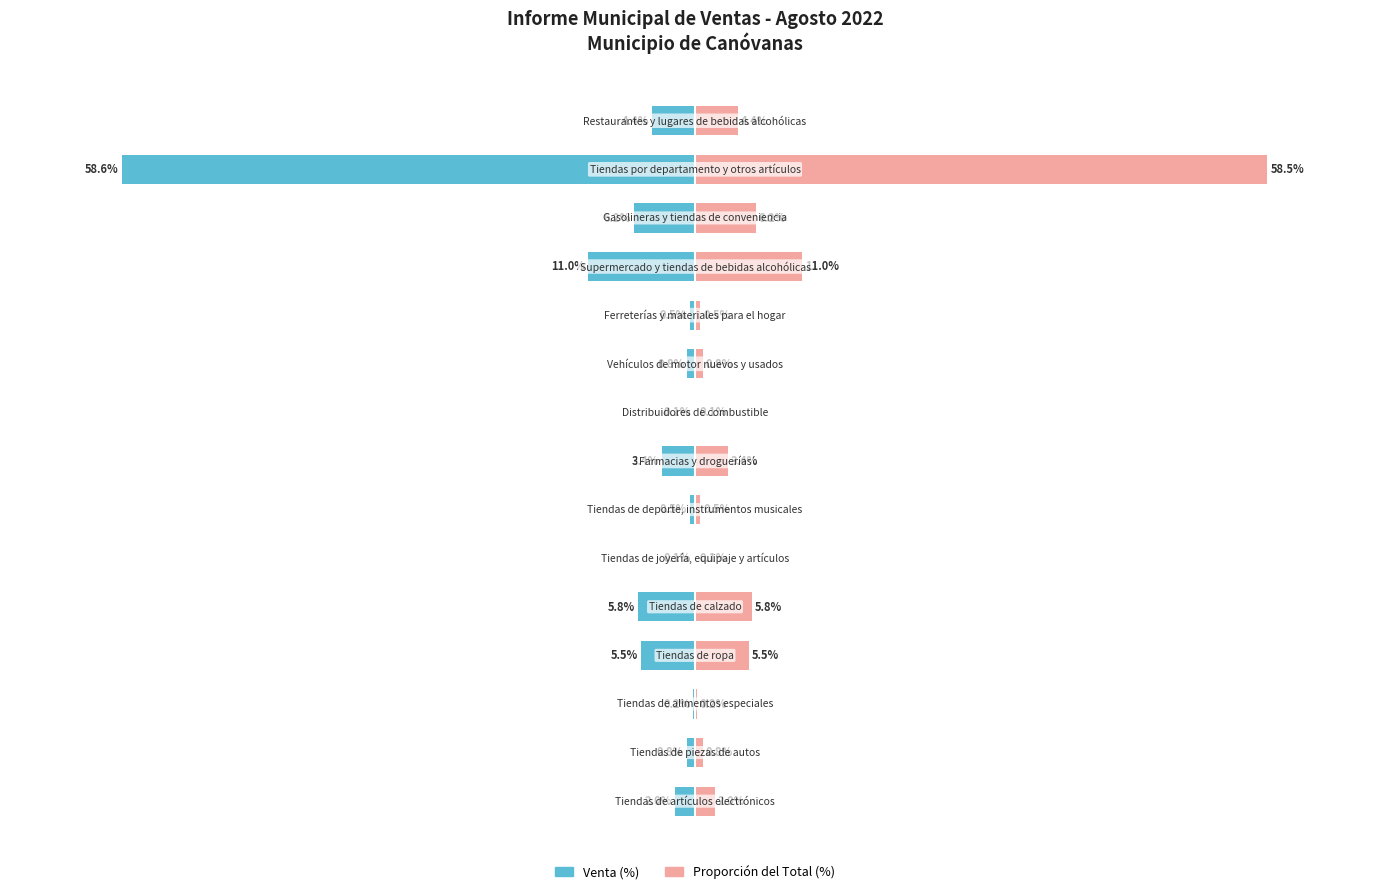

What is the difference between the Venta (%) values at 6 and 8?

0.4